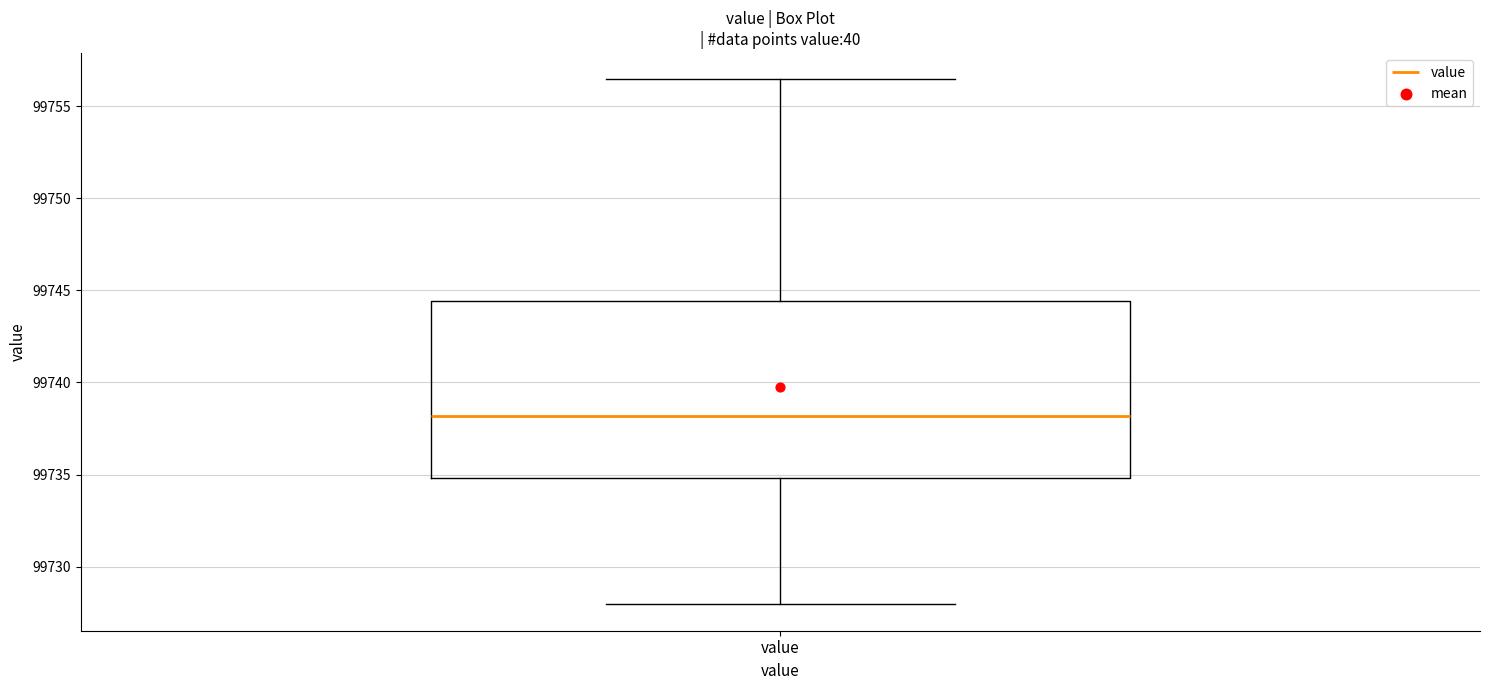

Read this box plot against the y-axis: the position of the median line, the range covered by the box, and the ends of both whiskers. The values are not printed on the chart, so give them approximately, as read against the axis.

median 99738.0, box 99735.0 to 99744.5, whiskers 99728.0 to 99756.5